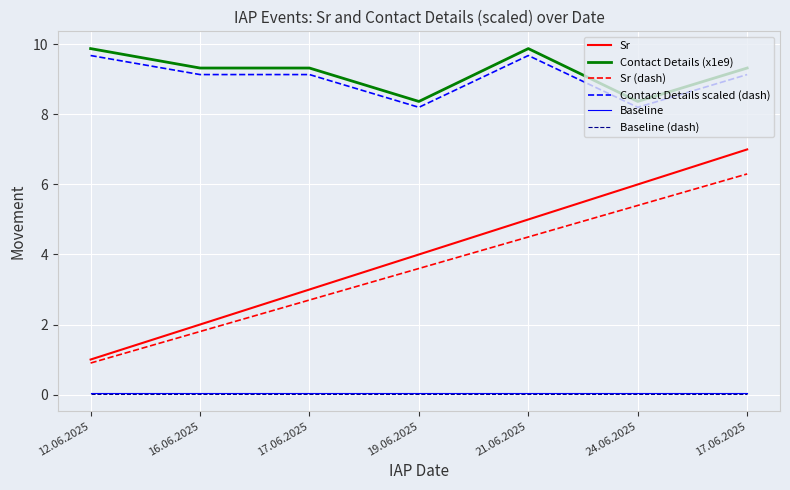

Is the value of Contact Details (x1e9) at 24.06.2025 greater than the value of Sr (dash) at 17.06.2025?

Yes